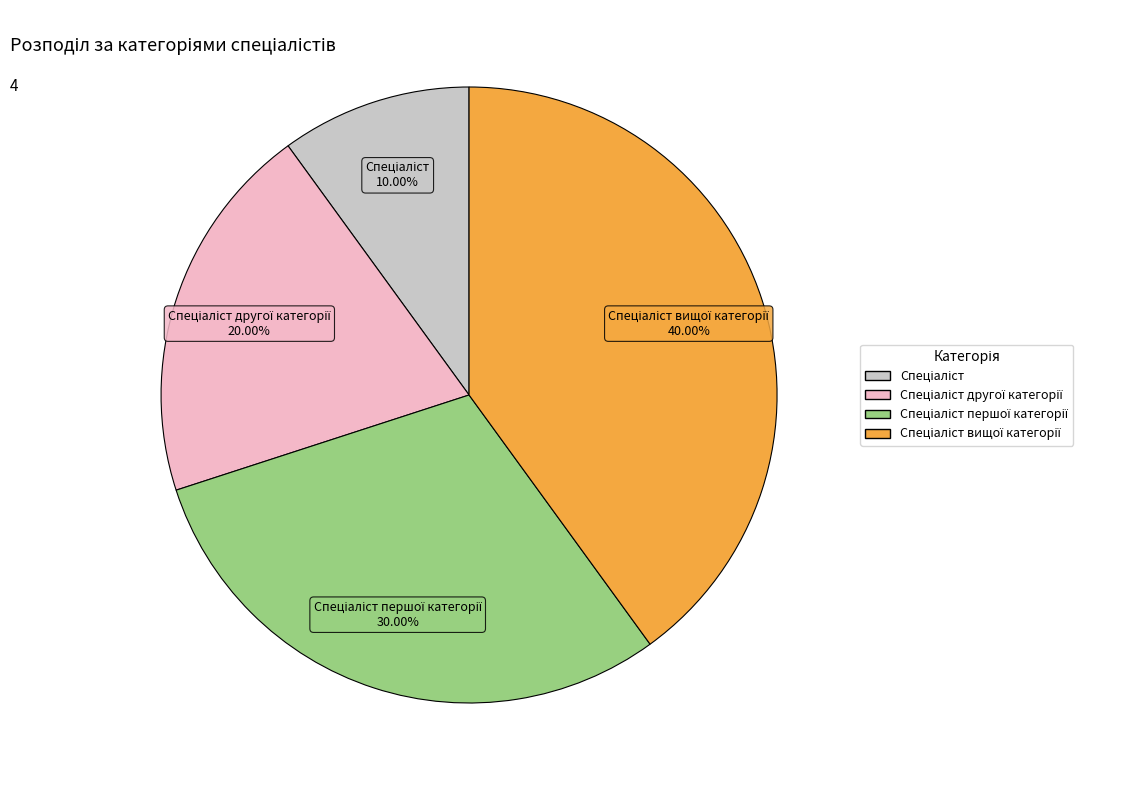

How many segments does this pie chart have?

4